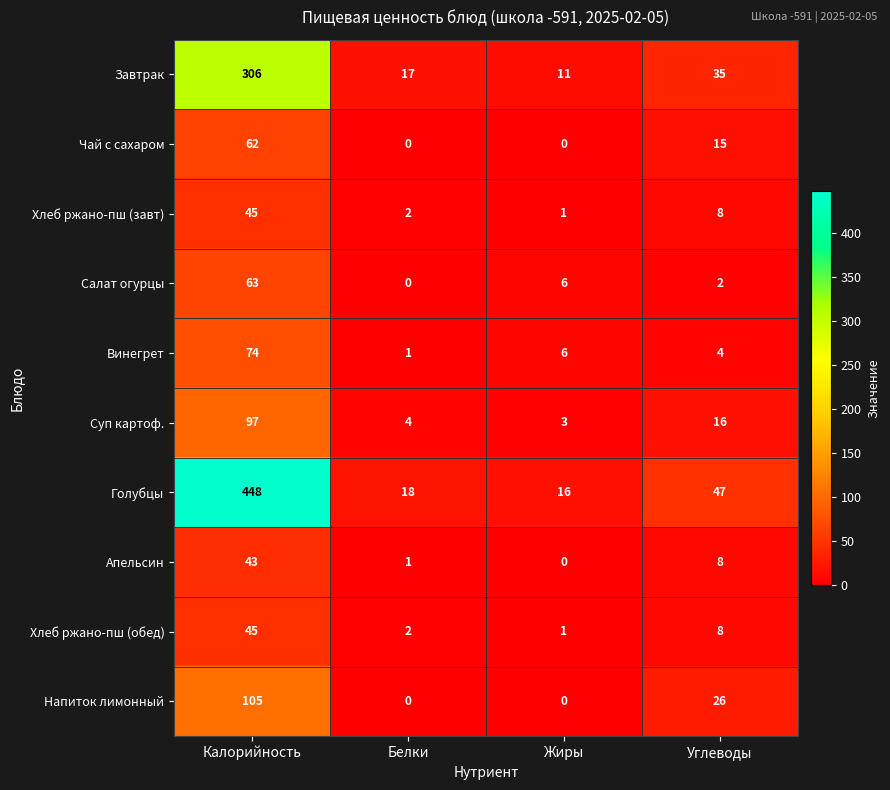

What is the sum of the Винегрет values at Калорийность and Жиры?

80